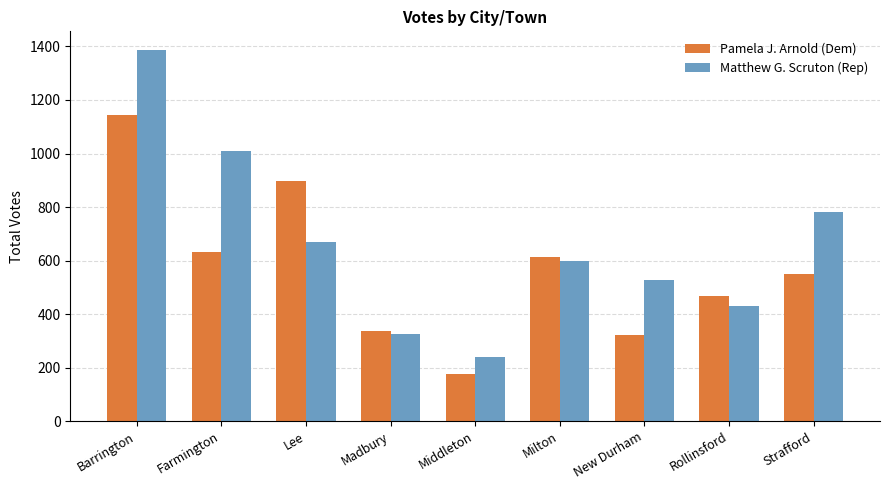

The value of Pamela J. Arnold (Dem) at Rollinsford is 312. True or false?

False